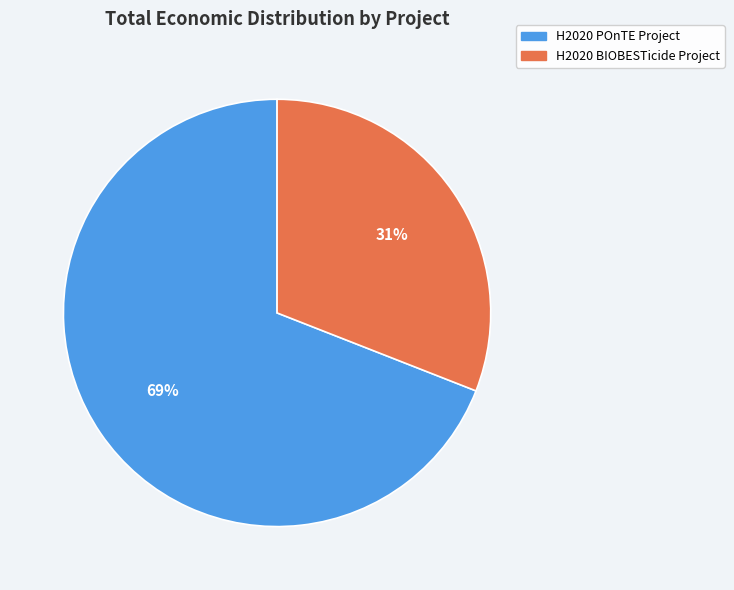

What percentage is the H2020 POnTE Project slice, to the nearest percent?

69%